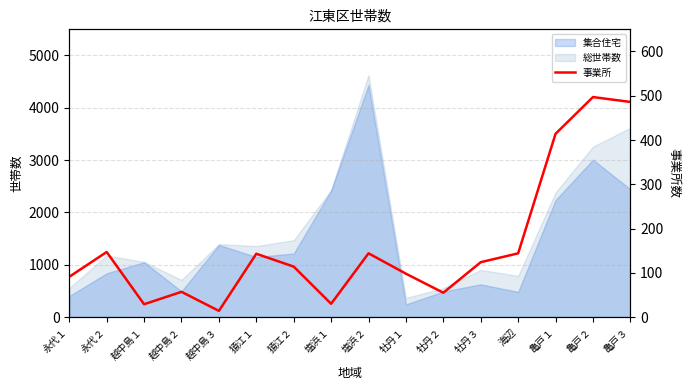

Approximately how many times larger is the value at 塩浜１ compared to 越中島３?

2.1